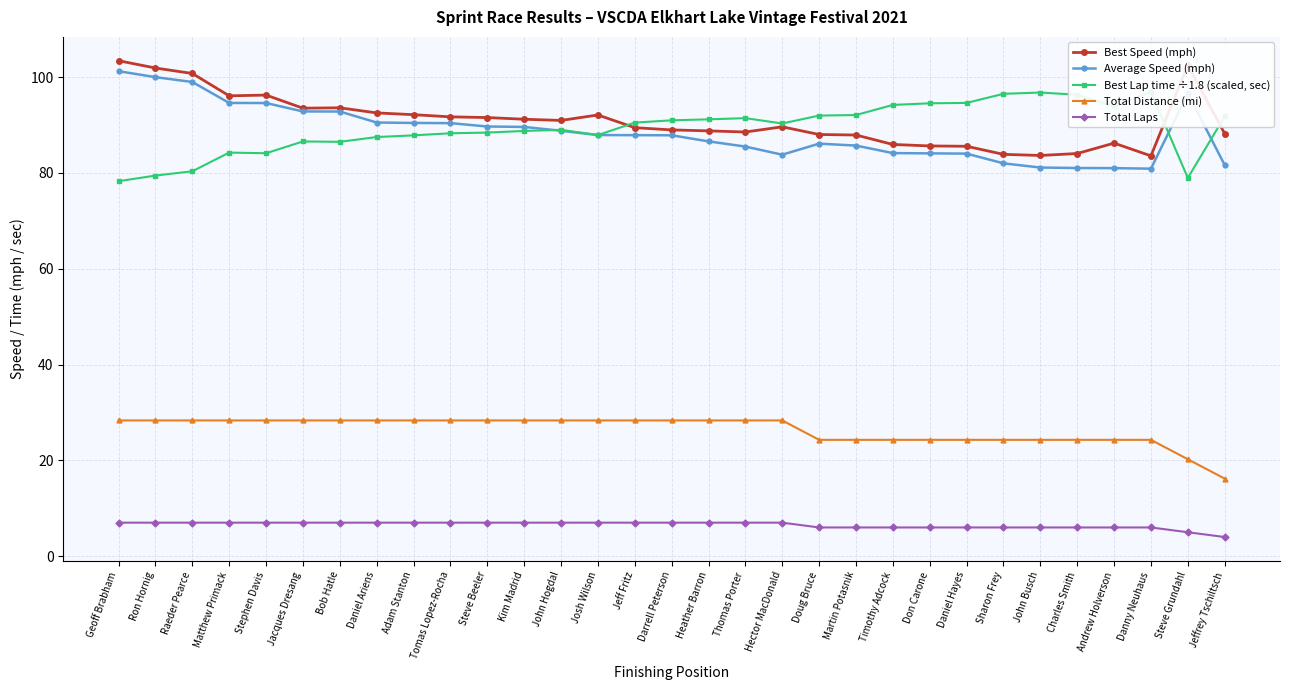

What position from the right is Stephen Davis?

27